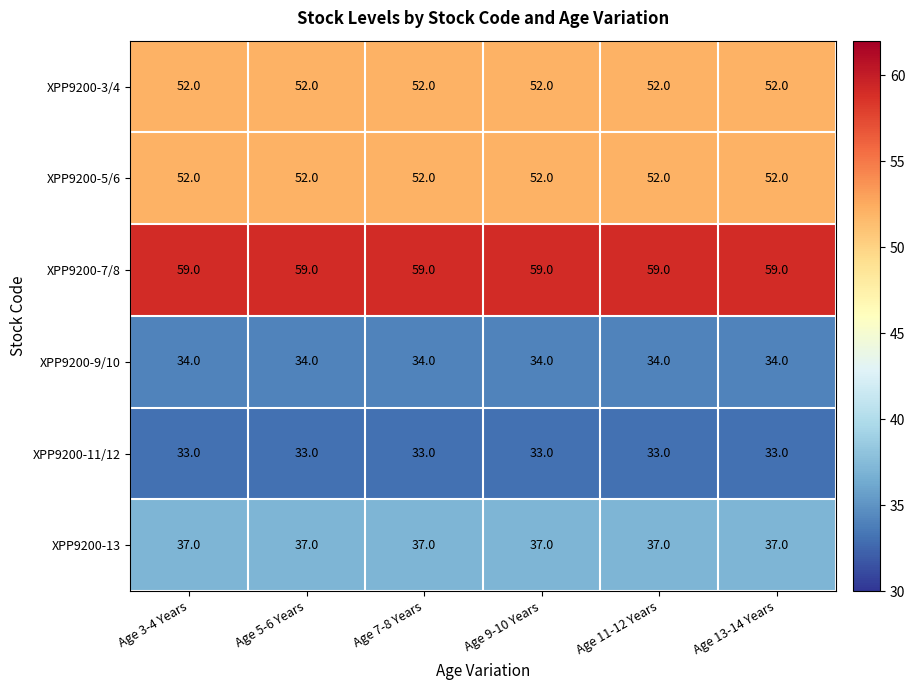

At how many categories does at least one series exceed 53?

6